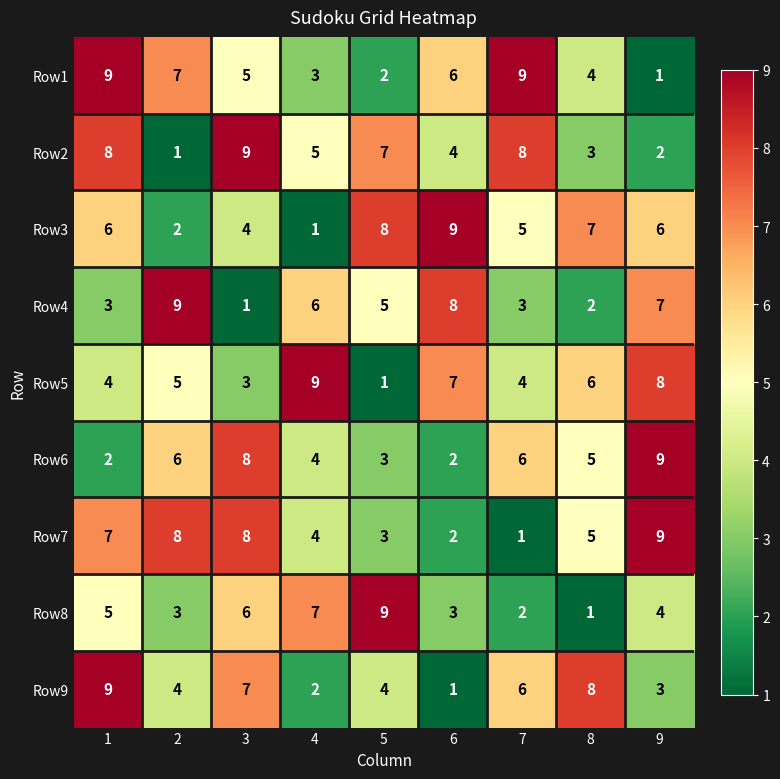

True or false: Row6 has a value of 2 at 8.

False